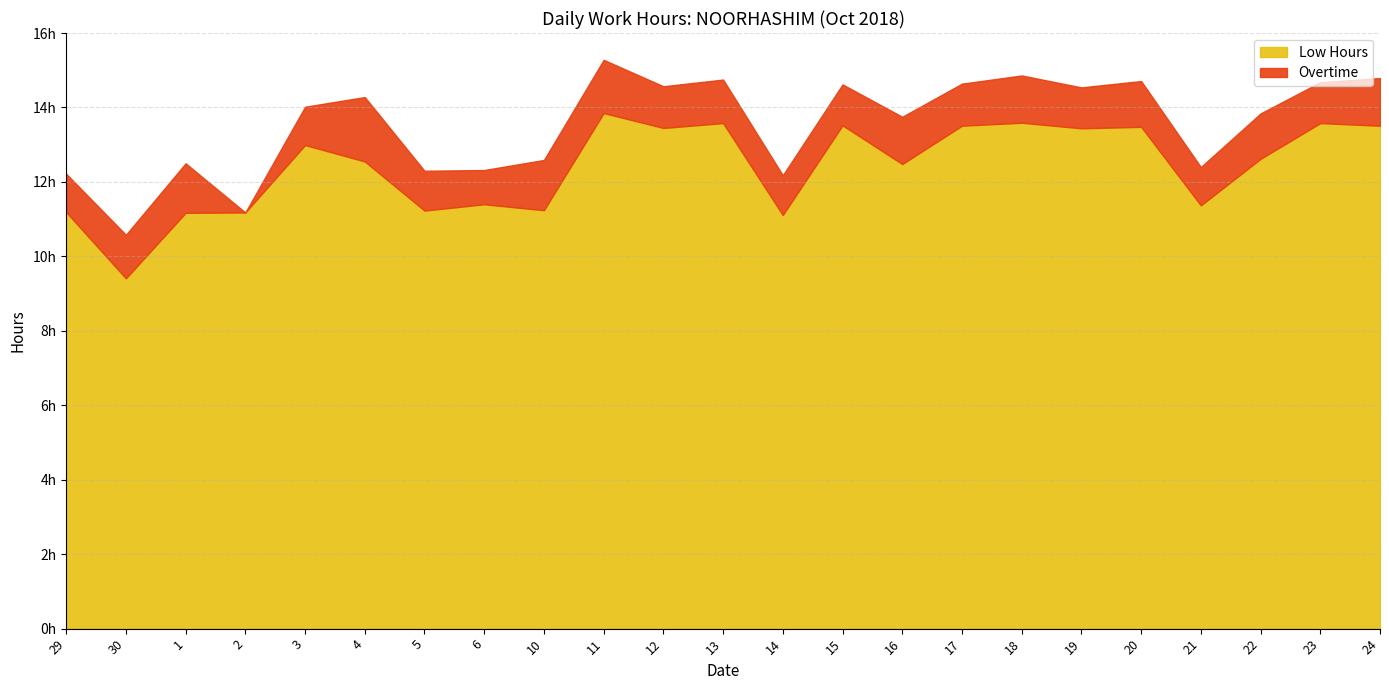

True or false: Low Hours has a value of 11.2 at 10.

True